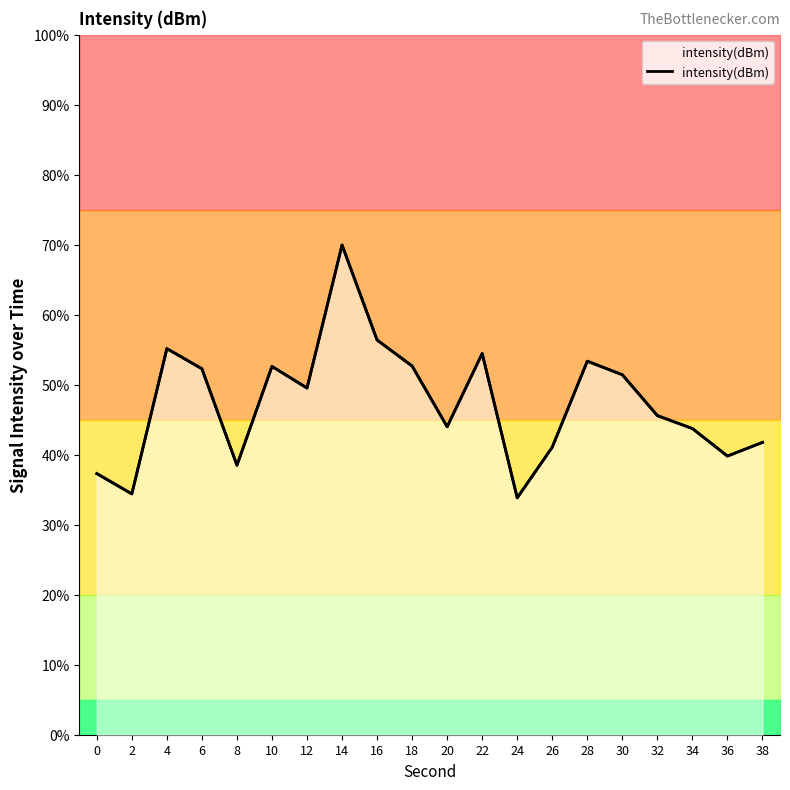

What is the difference between the values at 16 and 36?

16.6